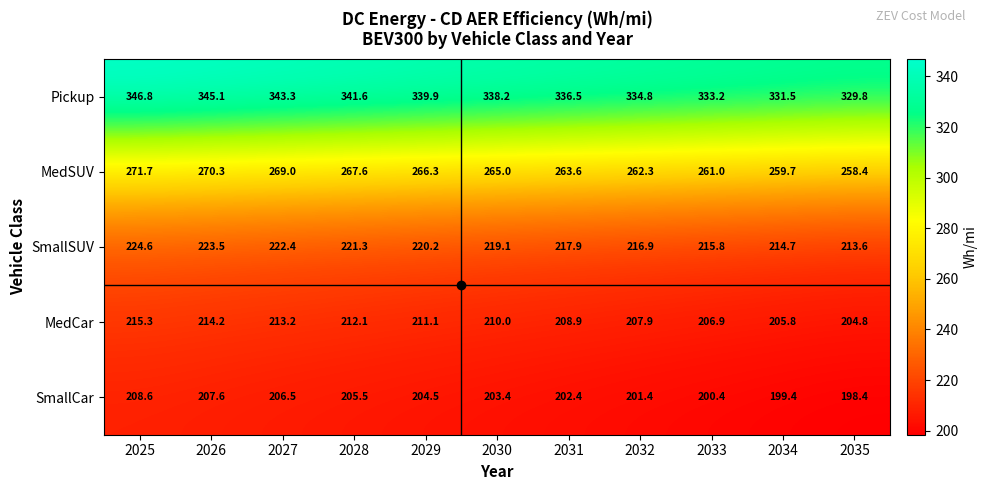

What is the difference between the SmallCar values at 2026 and 2035?

9.2